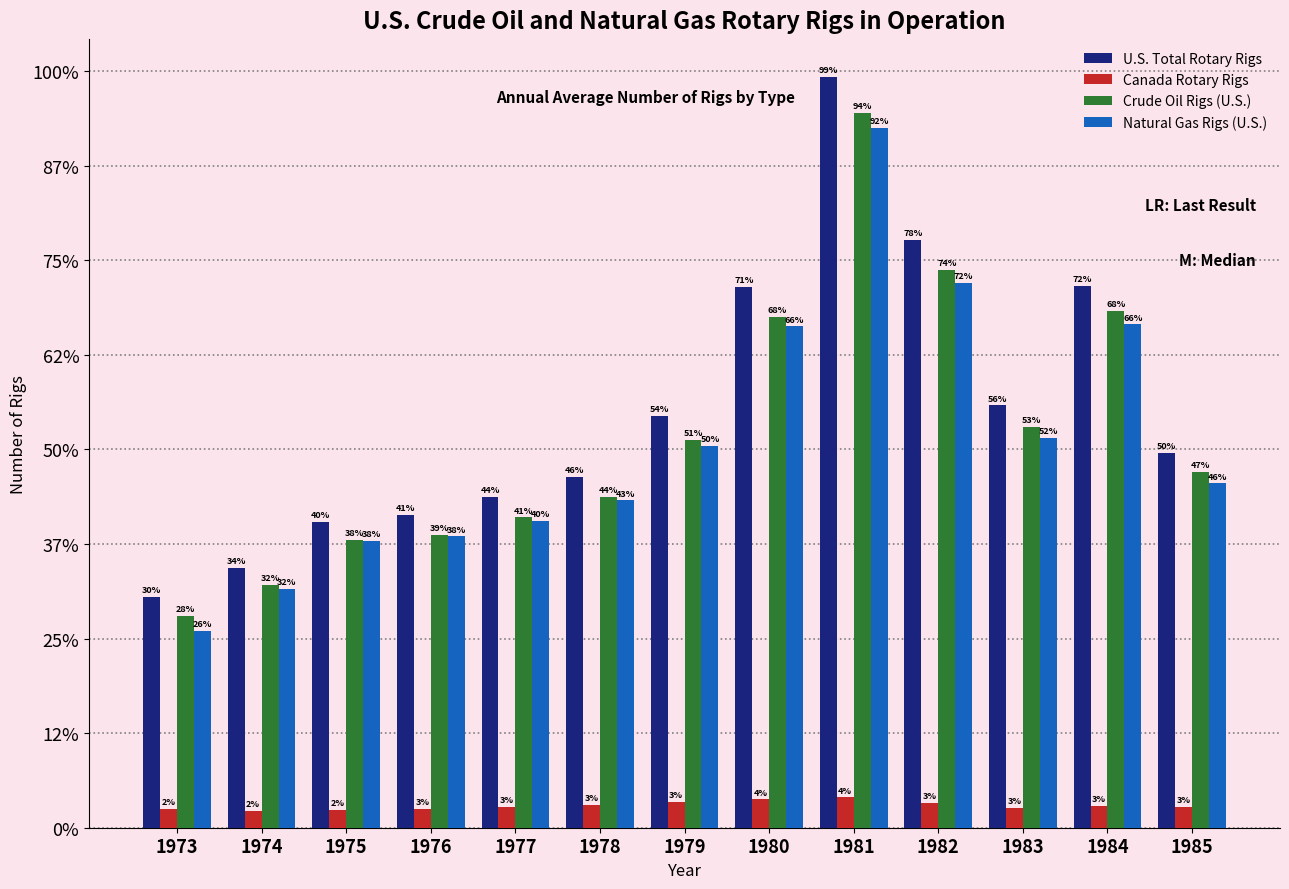

Which series has the largest range (max minus min)?

U.S. Total Rotary Rigs